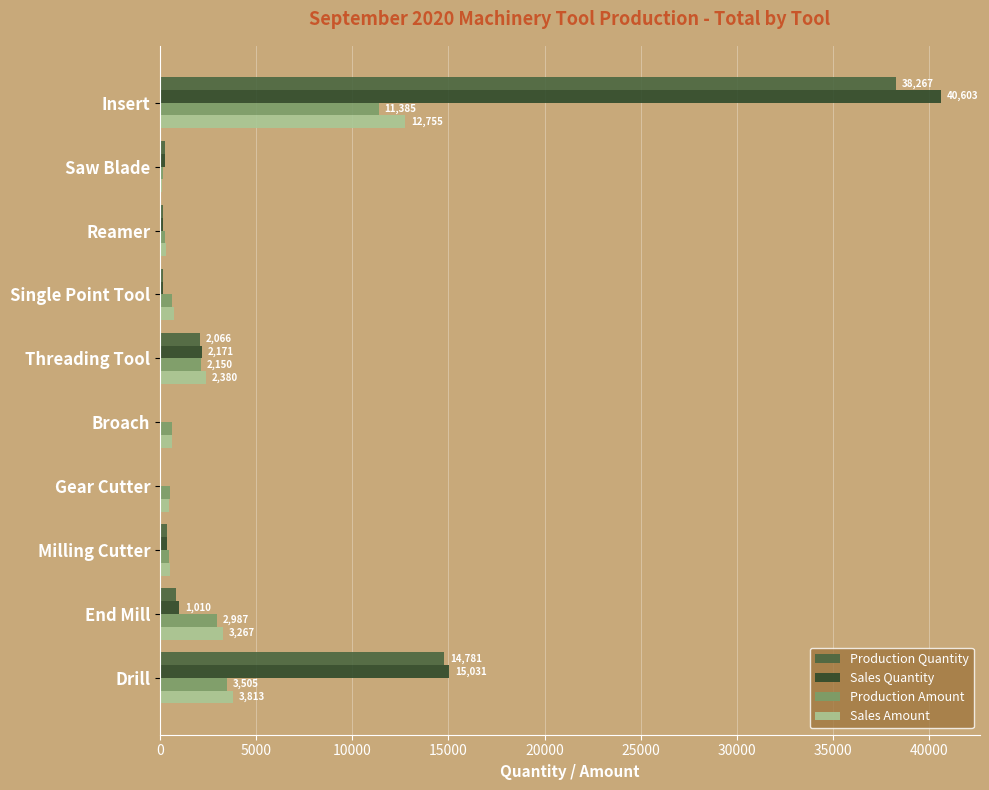

What is the sum of all Production Amount values?

22641.9